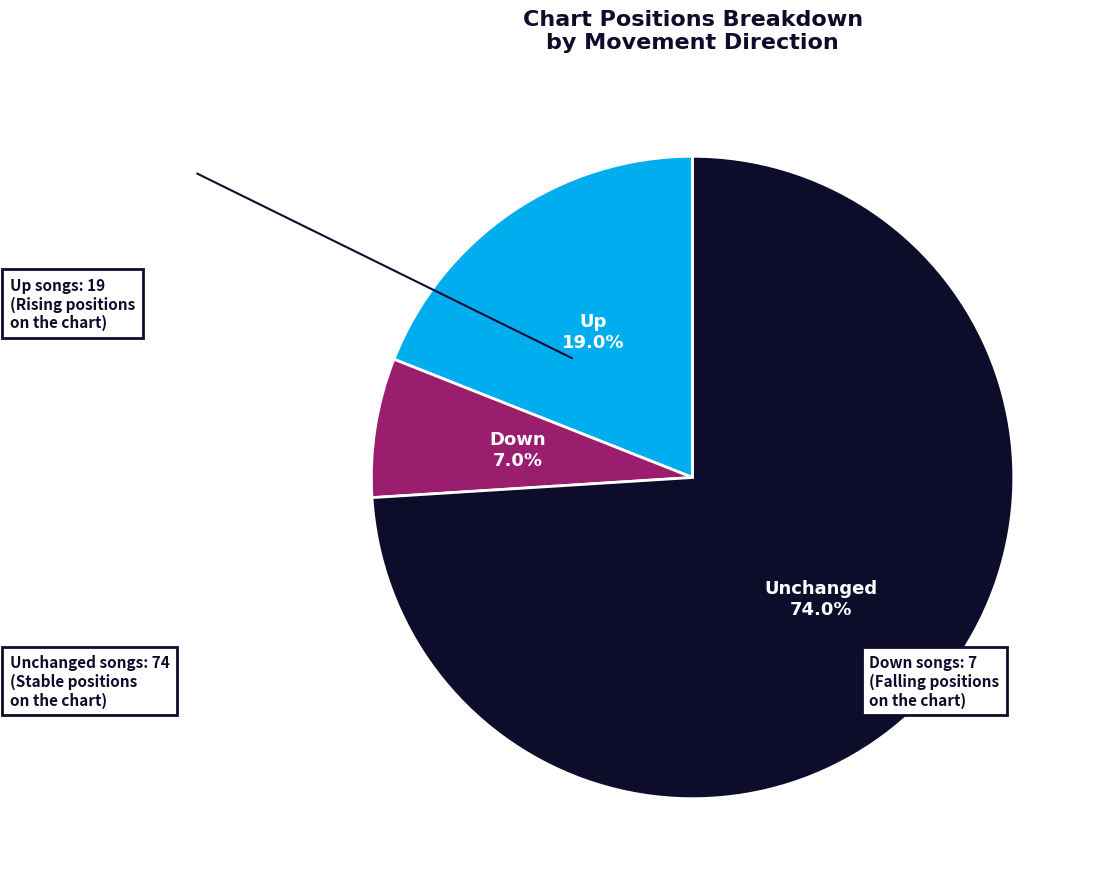

Does any single category account for the majority?

Yes